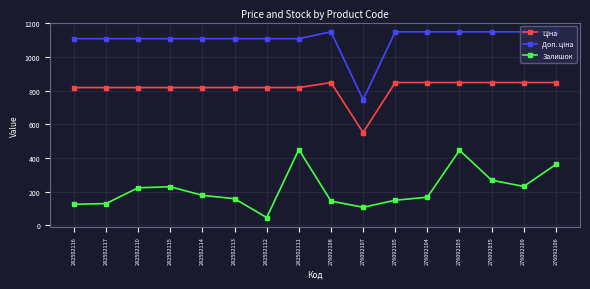

What is the sum of the Залишок values at 282502115 and 282502110?

452.0